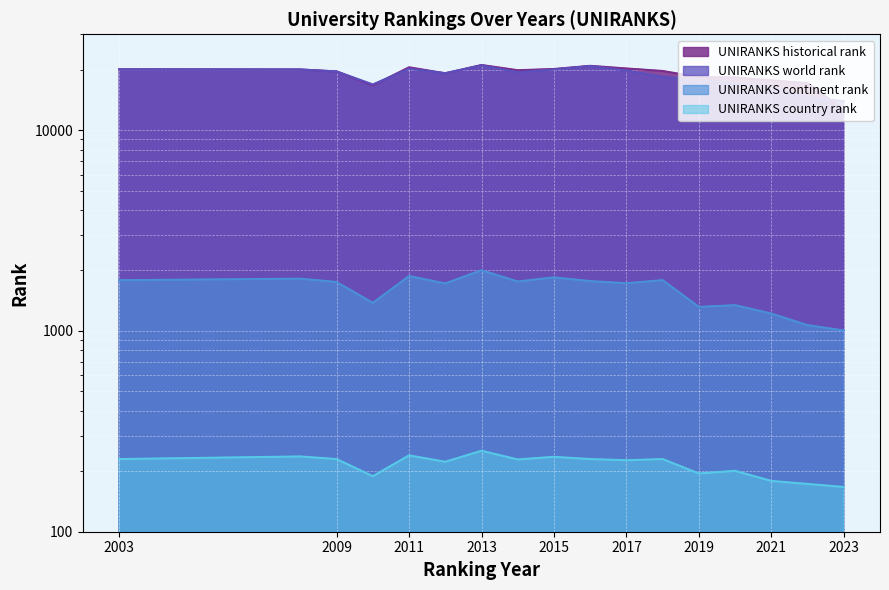

What are all the series names shown in the legend?

UNIRANKS world rank, UNIRANKS continent rank, UNIRANKS country rank, UNIRANKS historical rank